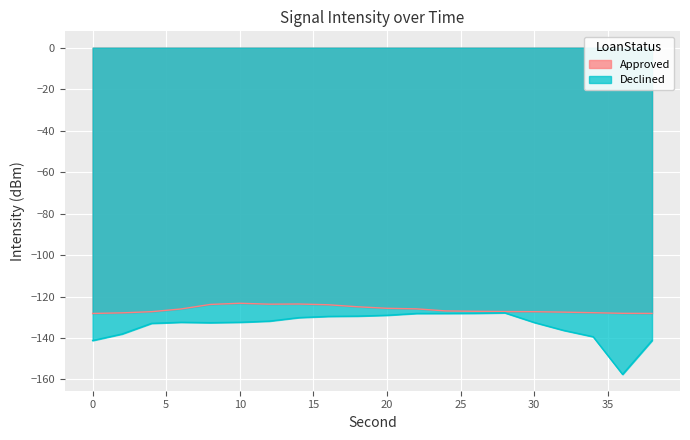

Where is Approved nearest to the value -125?

18